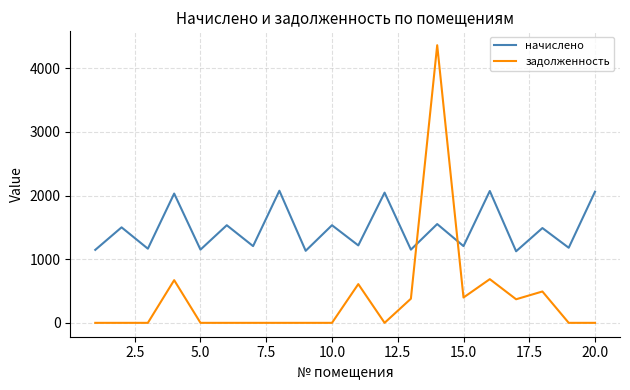

What is the highest value of the задолженность series?

4362.4